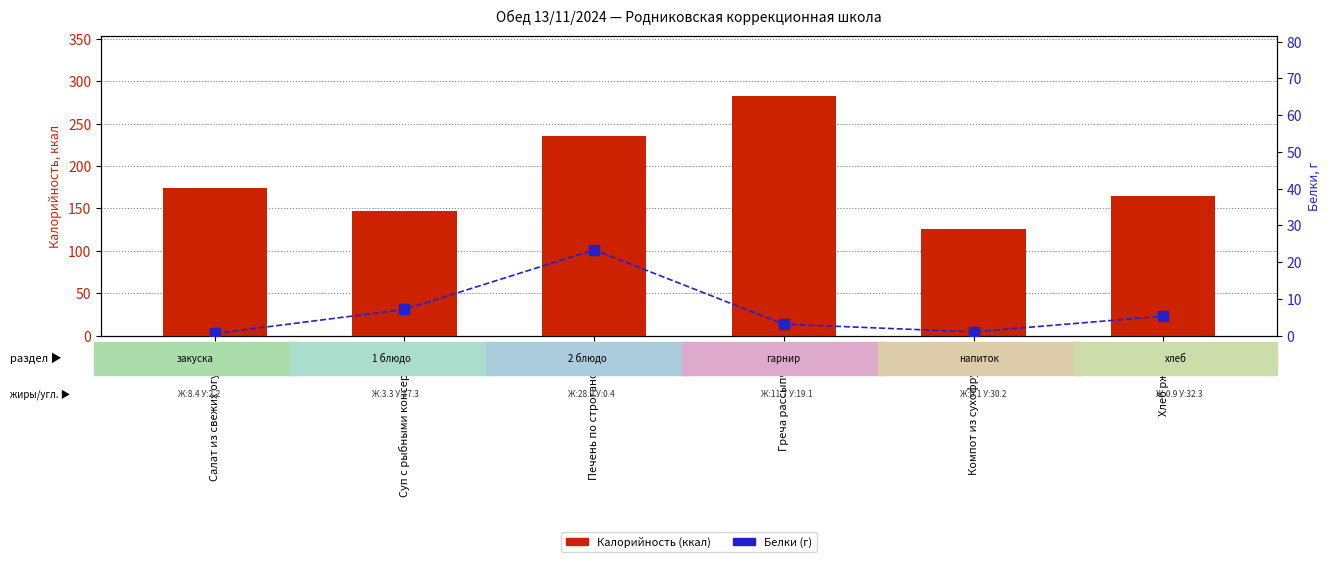

What are all the series names shown in the legend?

Калорийность (ккал), Белки (г)